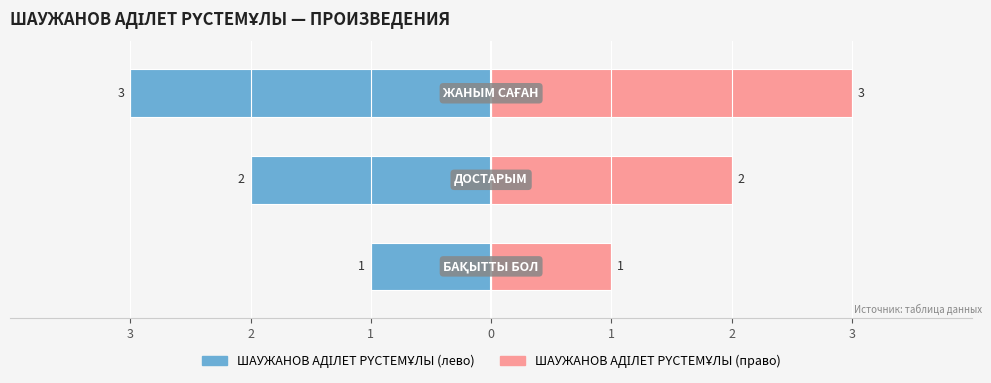

How many data points does each series have?

3